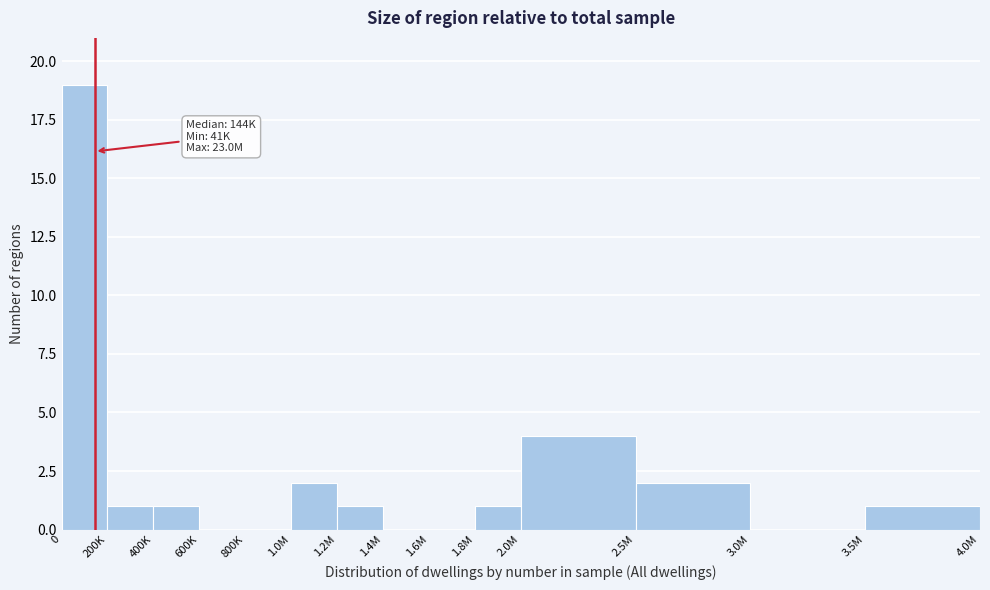

Reading left to right, extract all data points from this chart.

0=19	200K=1	400K=1	600K=0	800K=0	1.0M=2	1.2M=1	1.4M=0	1.6M=0	1.8M=1	2.0M=4	2.5M=2	3.0M=0	3.5M=1